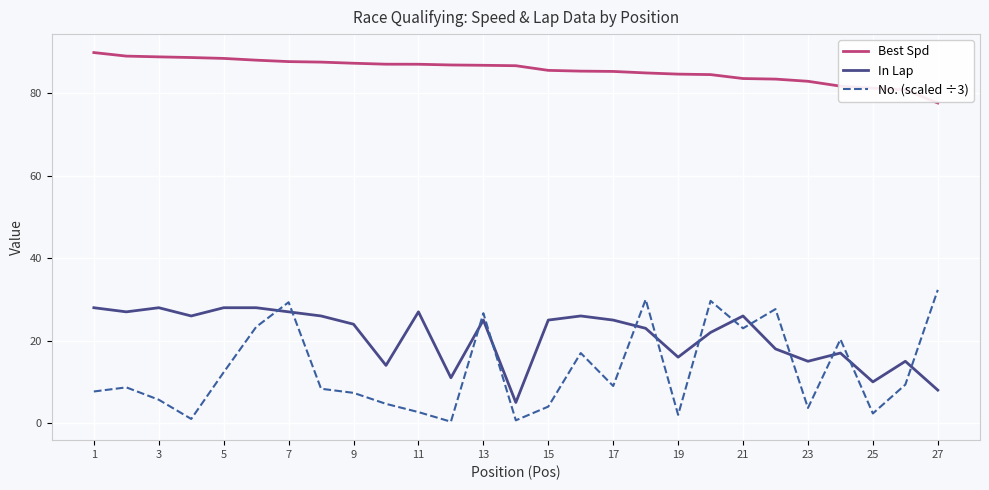

Rank the series by their maximum value, from highest to lowest.

Best Spd, No. (scaled ÷3), In Lap